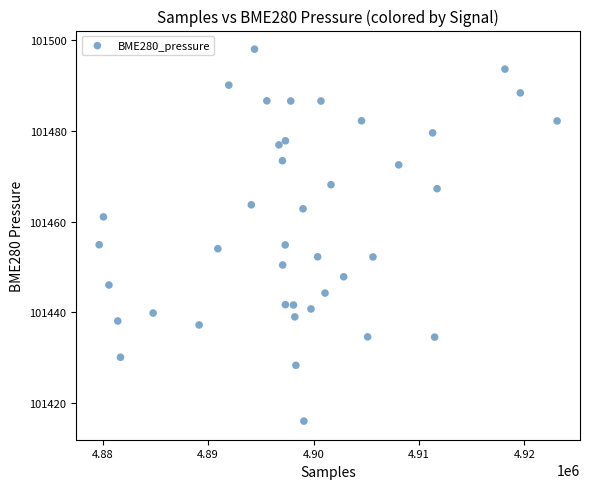

What is the range of Y values (max minus min)?

82.1